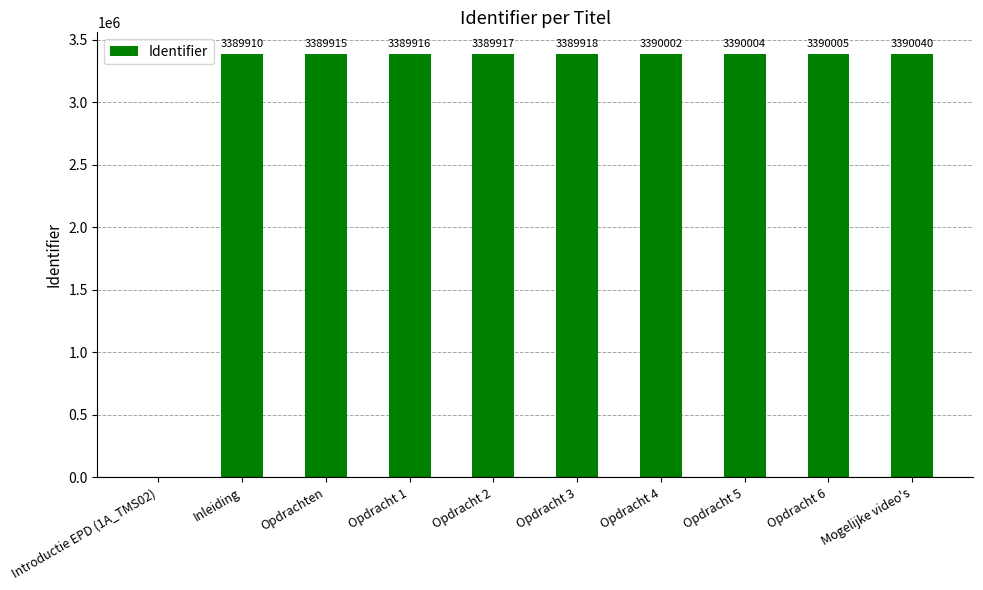

What is the sum of all values?

30509627